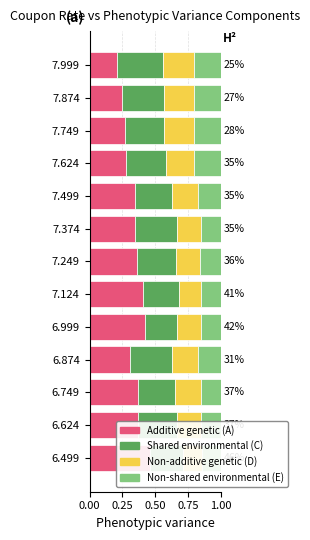

Which series has the largest total across all categories?

Additive genetic (A)